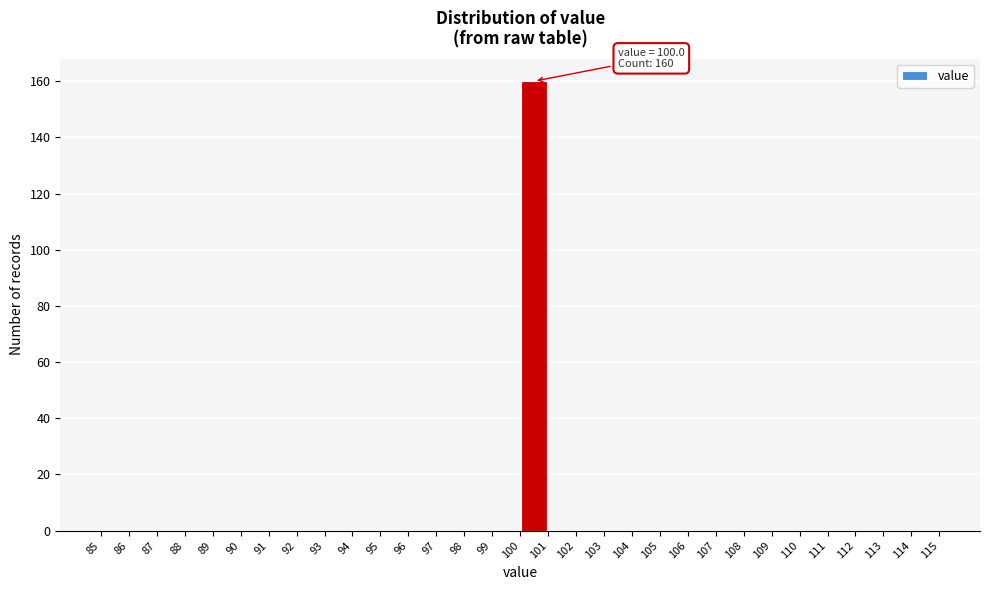

Which range on the x-axis has the tallest bar?

100 to 101